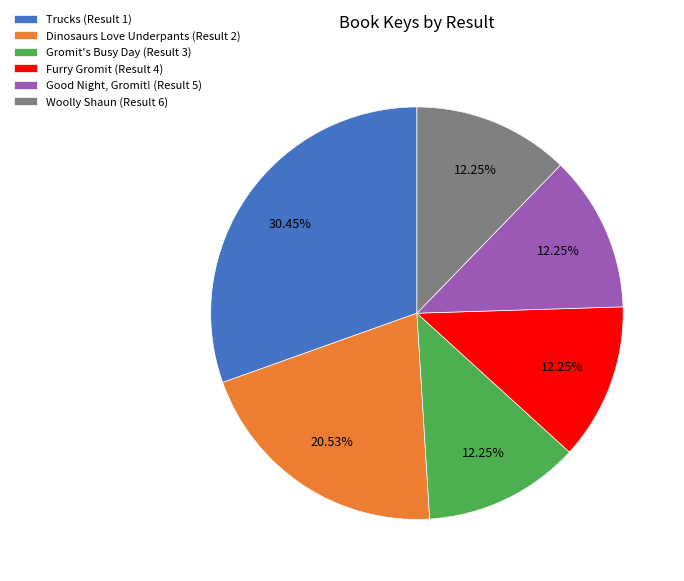

Count the number of slices in the pie.

6